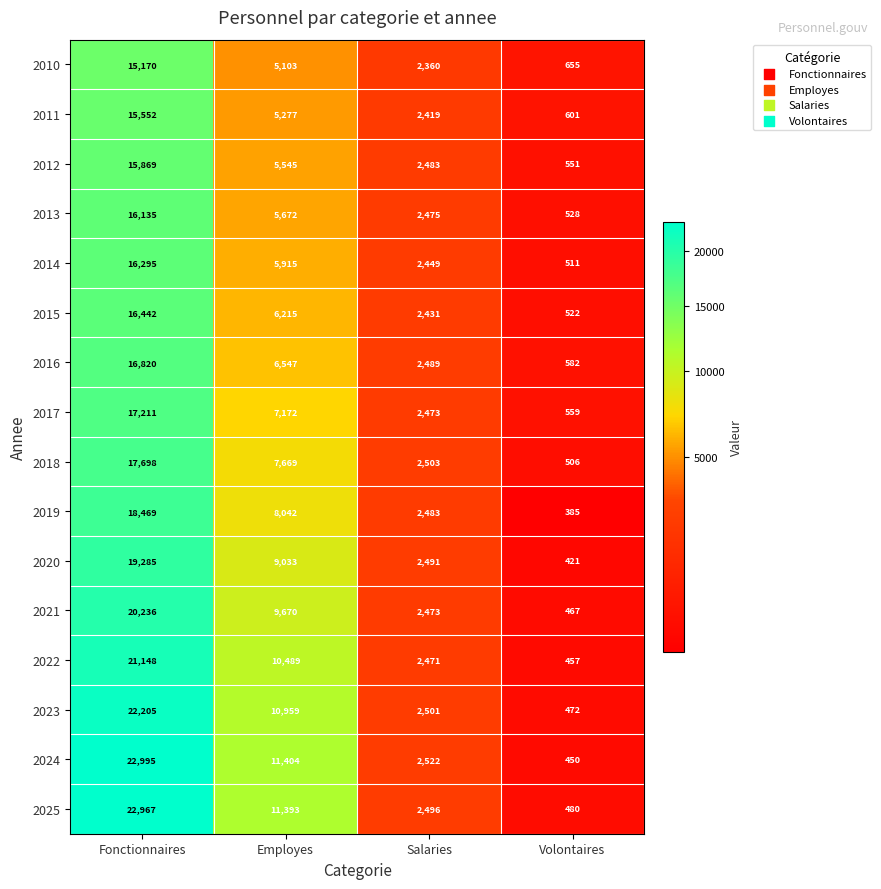

The value of 2023 at Volontaires is 262. True or false?

False